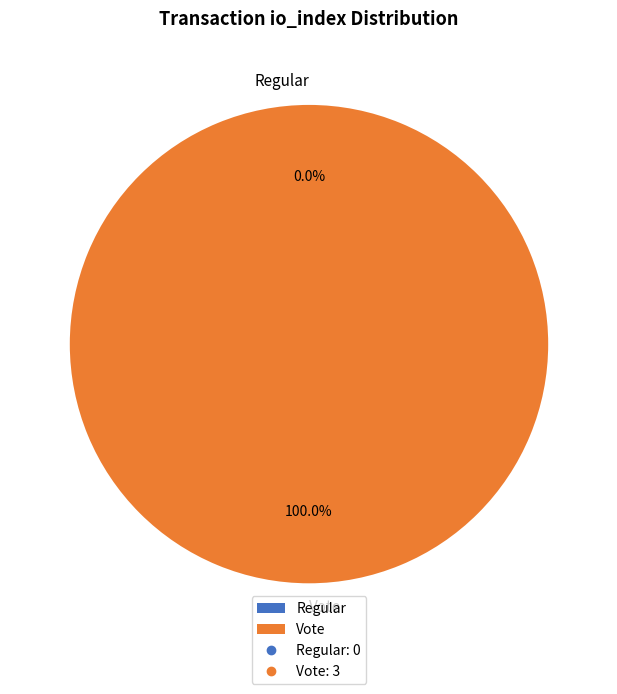

Which slice is the largest?

Vote